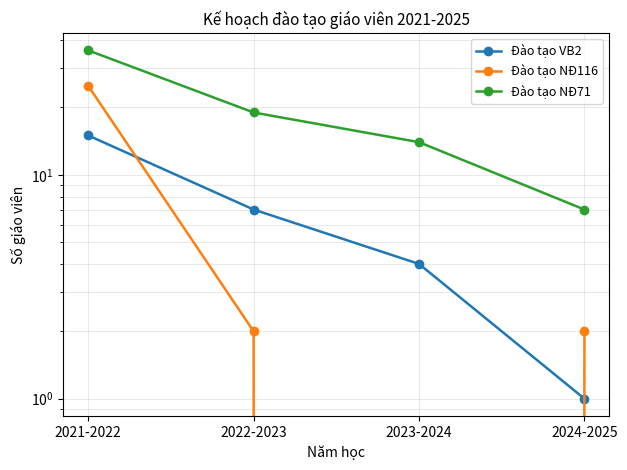

Count the number of data series in this chart.

3